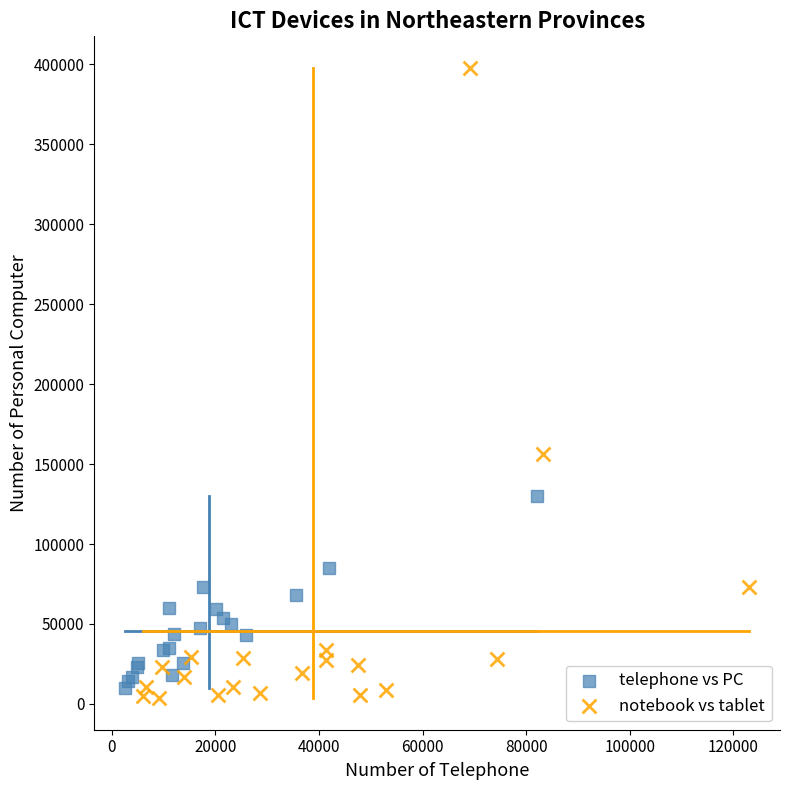

Which series has the largest Y range (max minus min)?

notebook vs tablet